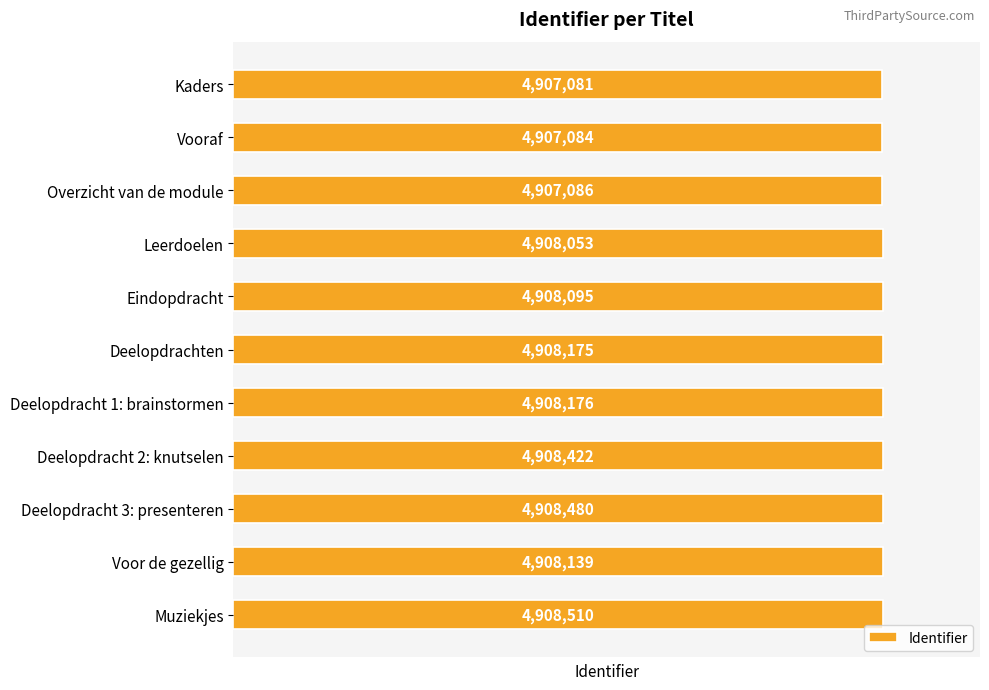

What is the greatest value displayed?

4908510